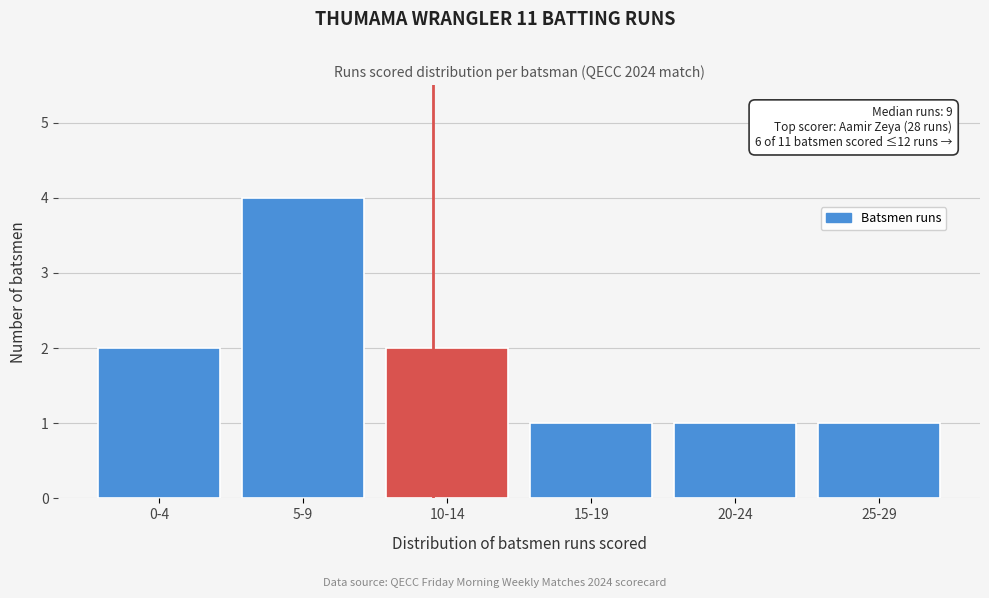

Reading right to left, list all the values displayed in this chart.

1	1	1	2	4	2